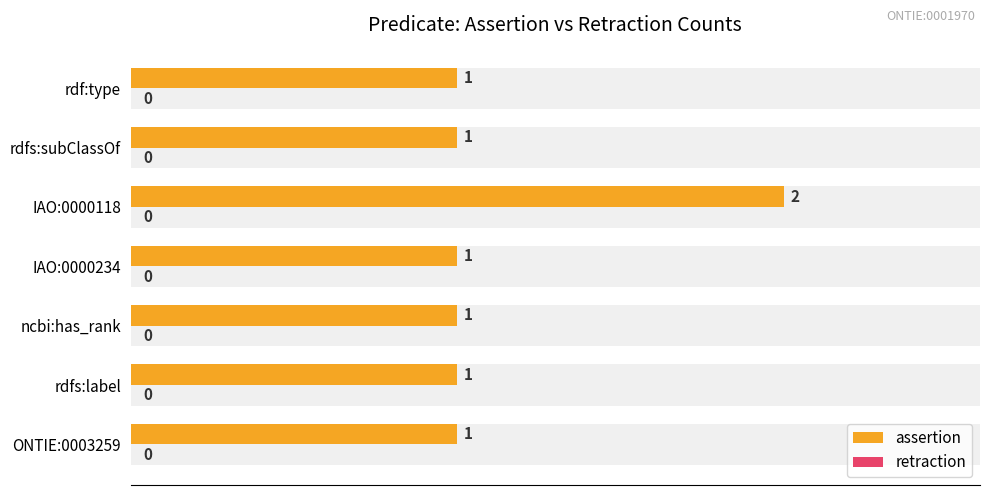

What is the average value of the assertion series?

1.1